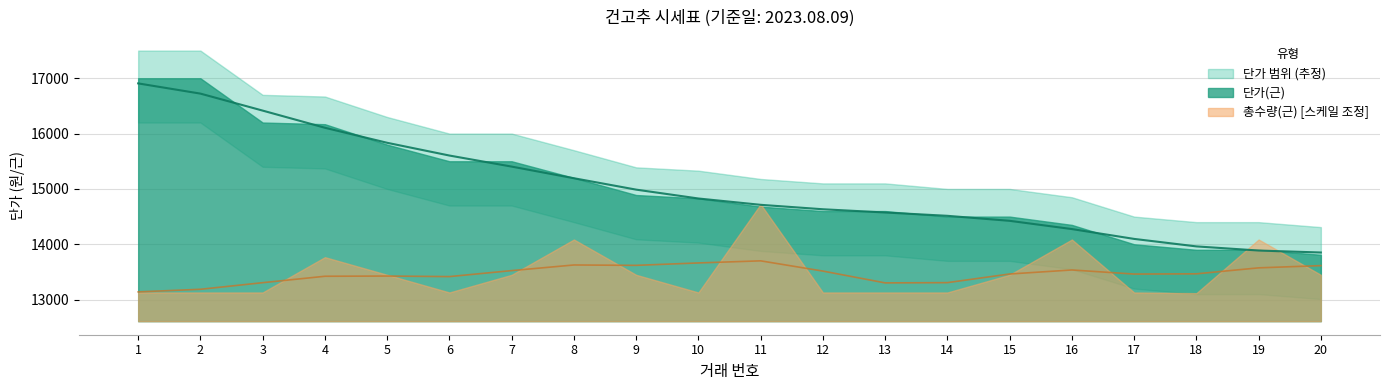

What is the maximum value shown in the chart?

16907.1